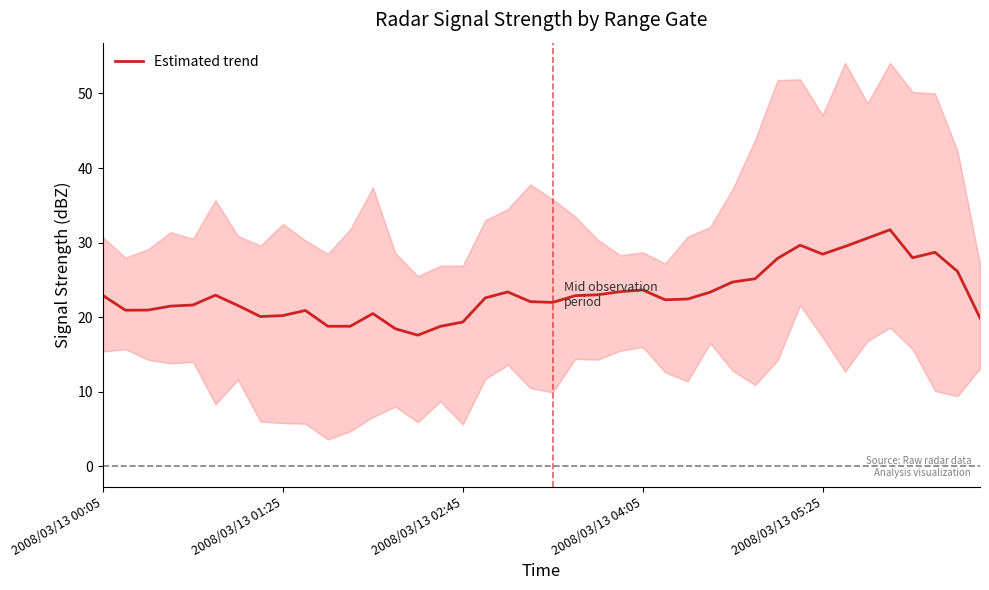

How many categories are shown in the chart?

40